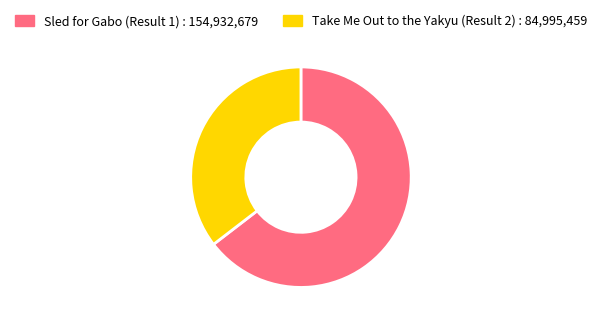

Between Take Me Out to the Yakyu (Result 2) and Sled for Gabo (Result 1), which is larger?

Sled for Gabo (Result 1)